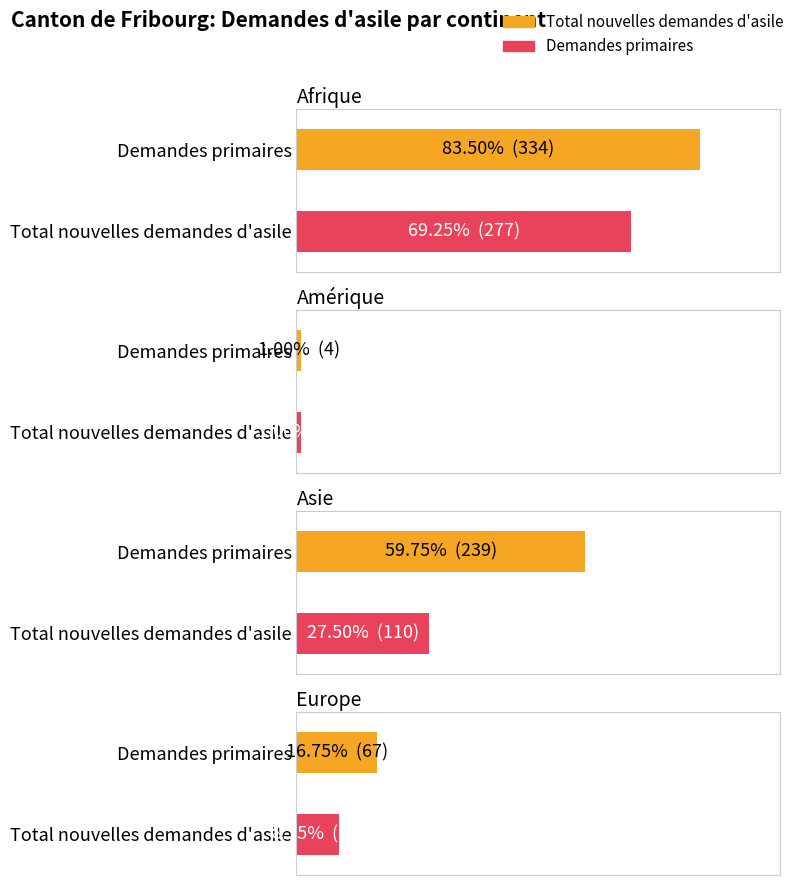

Reading left to right, list all the values displayed in this chart.

Total nouvelles demandes d'asile: 334	4	239	67
Demandes primaires: 277	4	110	35